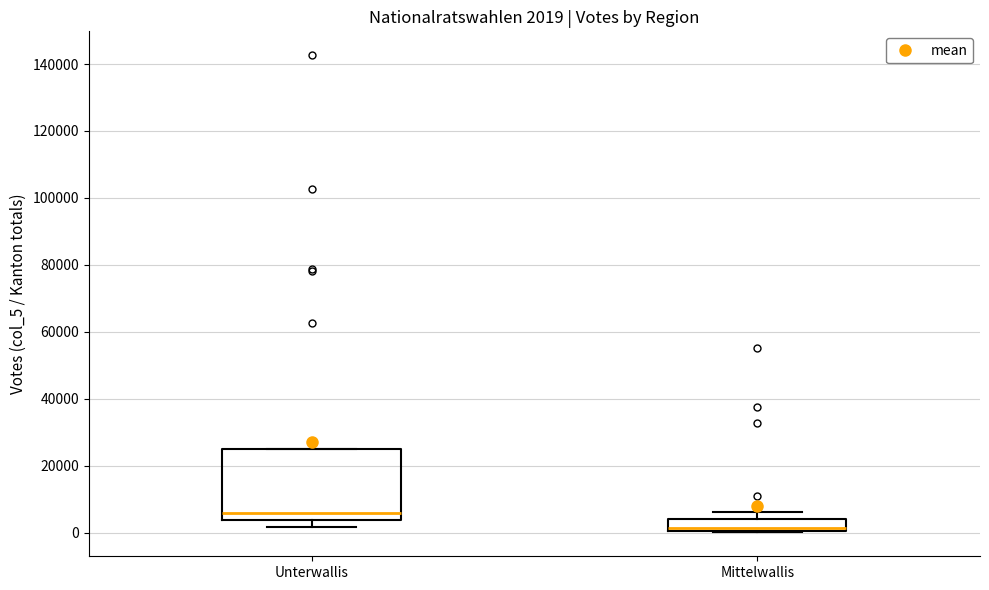

Which box's median line is the highest?

Unterwallis